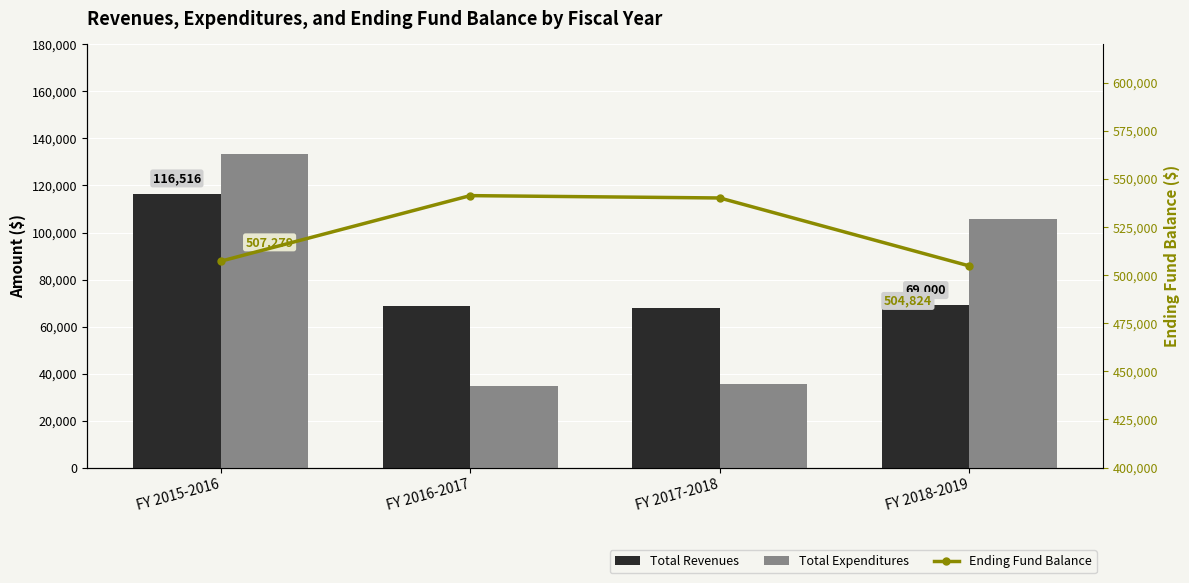

At which category is the sum across all series the highest?

FY 2015-2016